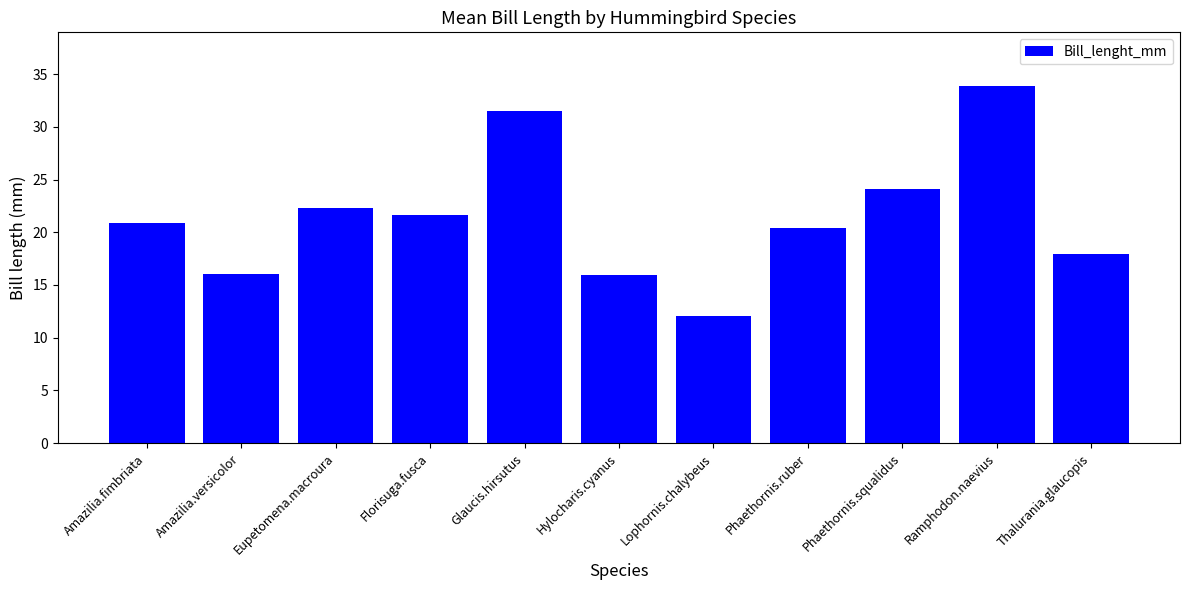

How many bars are there in total?

11